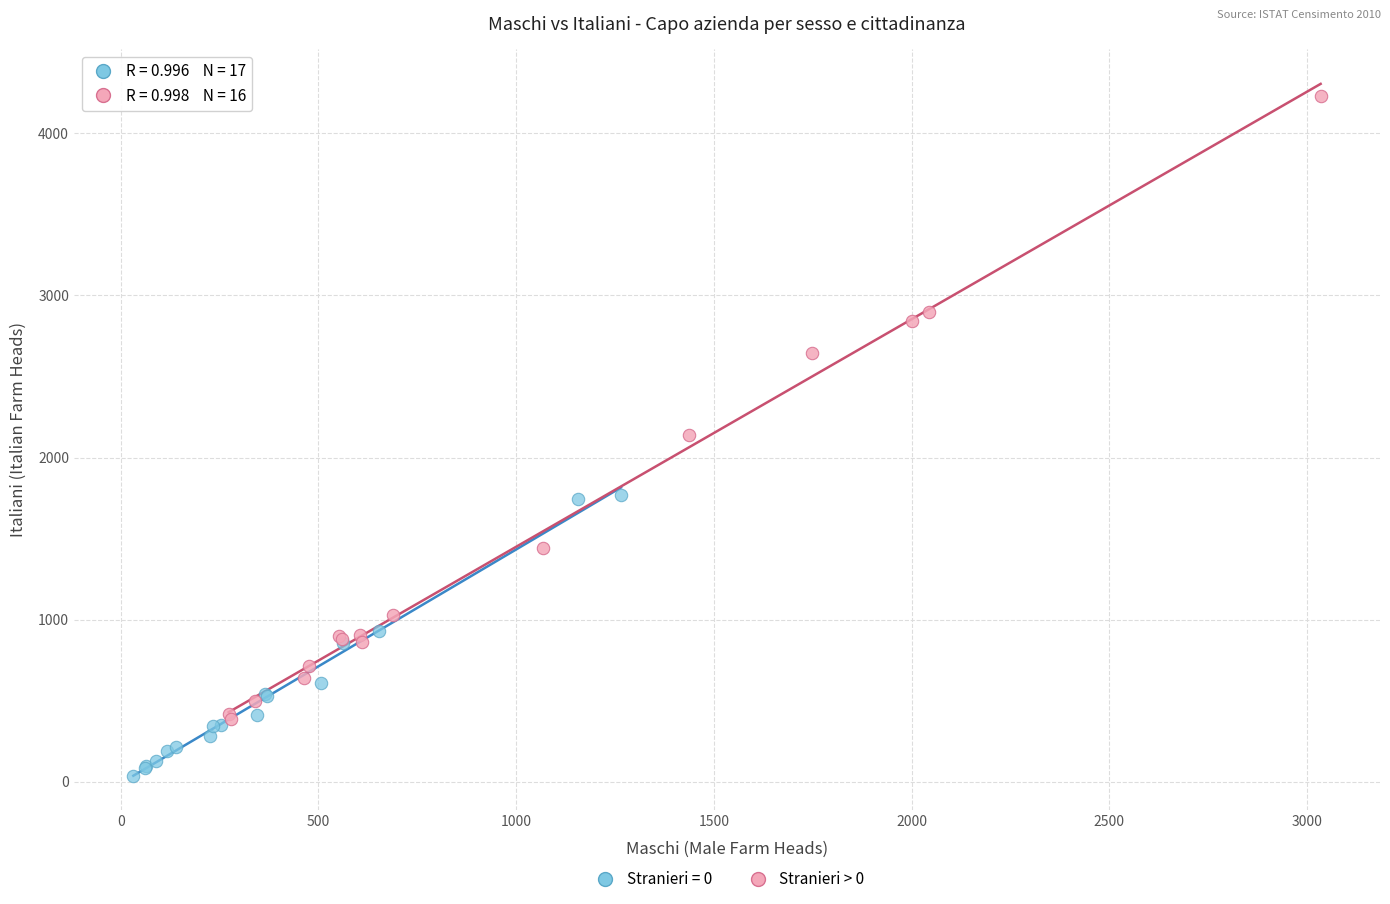

Which series contains the highest Y value?

Stranieri > 0